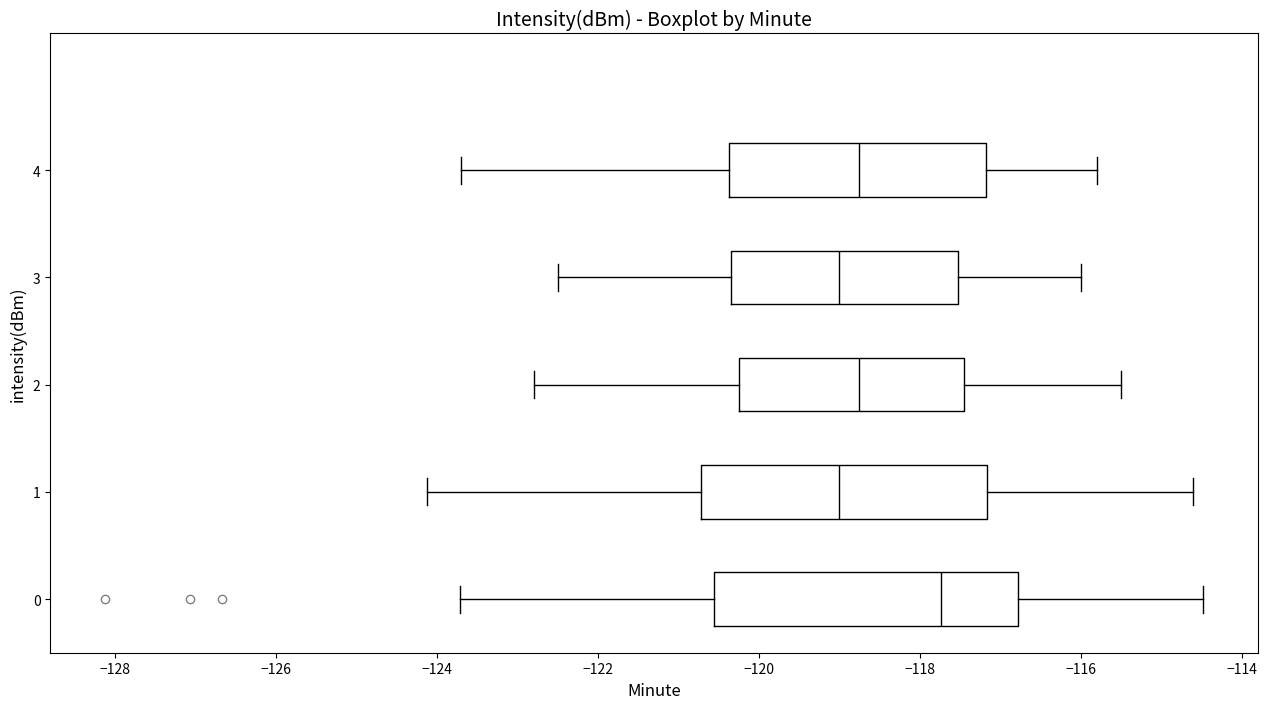

Which box's median line is the furthest to the right?

0